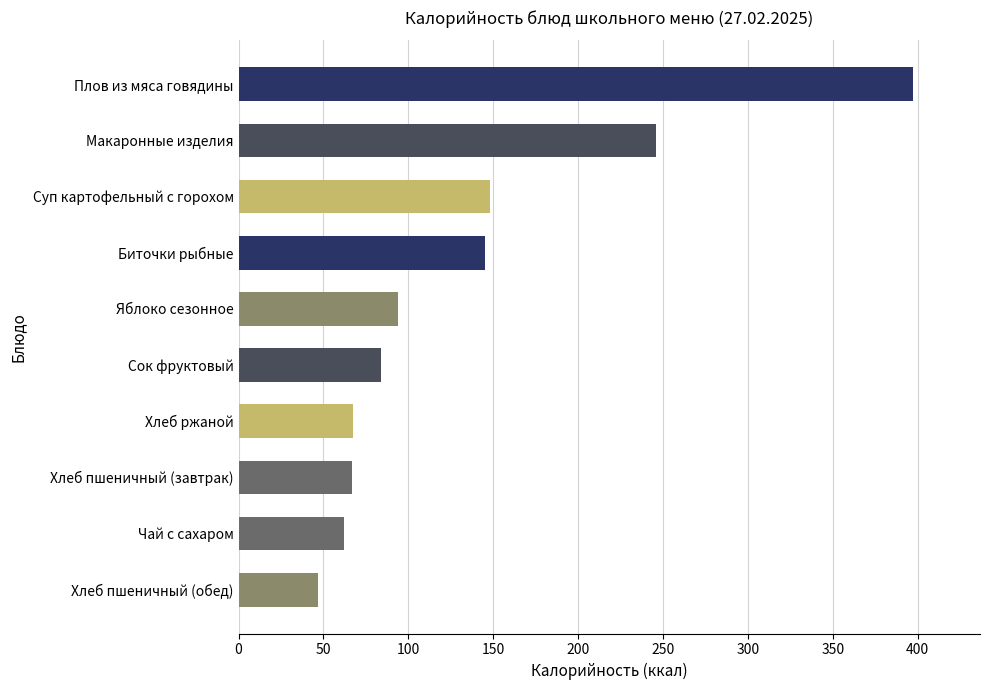

True or false: the data shows 67.3 at Хлеб ржаной.

True